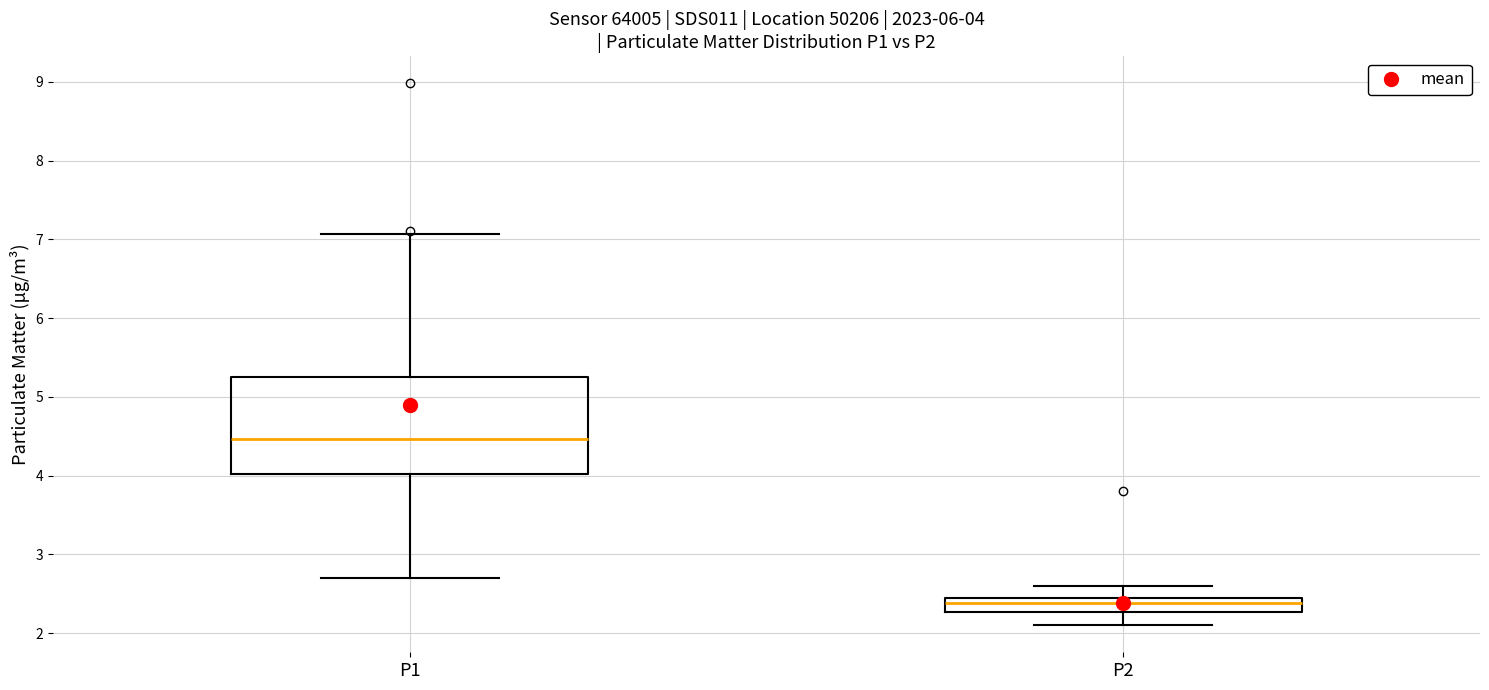

Which box has the lowest median line?

P2